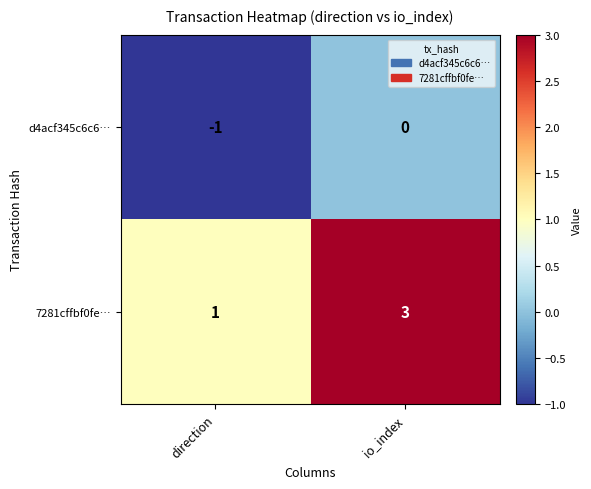

Reading left to right, transcribe all the data shown in this chart.

d4acf345c6c6…: direction=-1	io_index=0
7281cffbf0fe…: direction=1	io_index=3